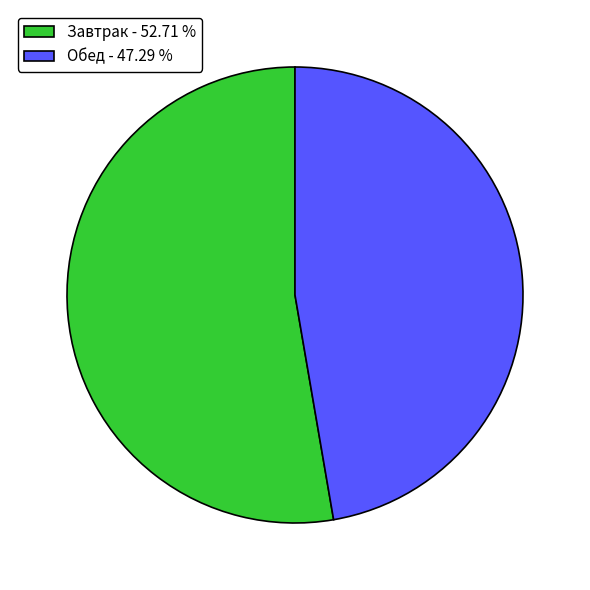

Combined, do Завтрак - 52.71 % and Обед - 47.29 % account for over 50%?

Yes